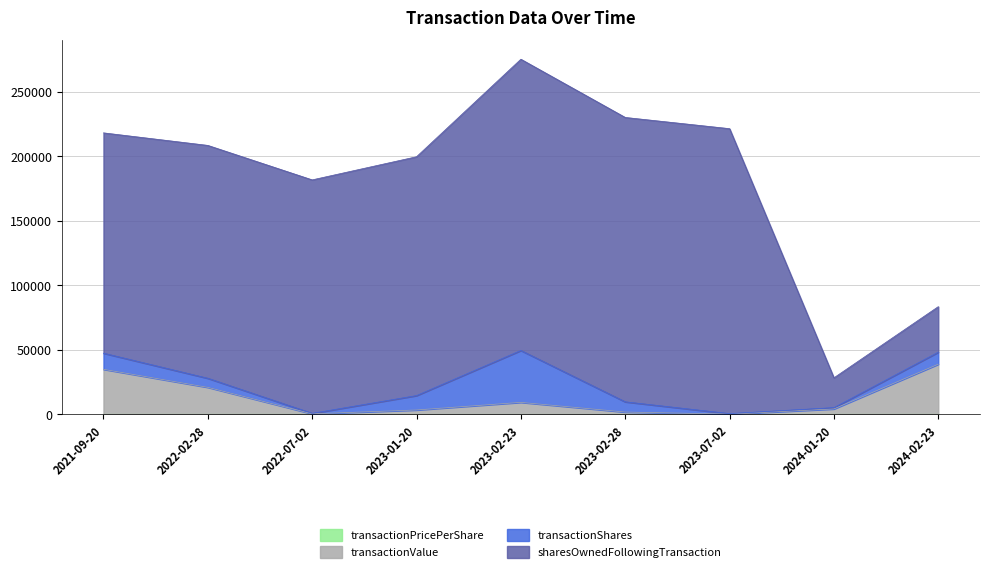

Is the value of transactionPricePerShare at 2023-01-20 greater than the value of transactionValue at 2024-02-23?

No